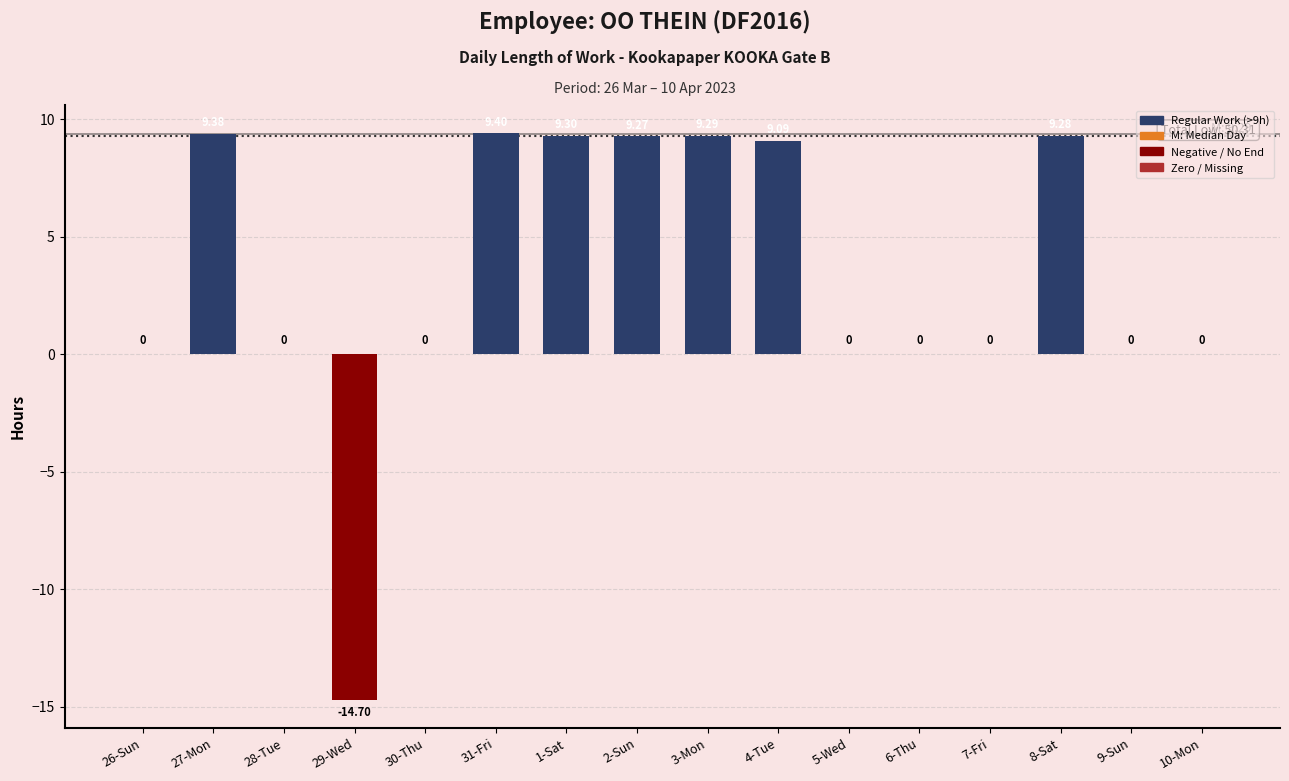

List the labels in order of value, largest first.

31-Fri, 27-Mon, 1-Sat, 3-Mon, 8-Sat, 2-Sun, 4-Tue, 26-Sun, 28-Tue, 30-Thu, 5-Wed, 6-Thu, 7-Fri, 9-Sun, 10-Mon, 29-Wed